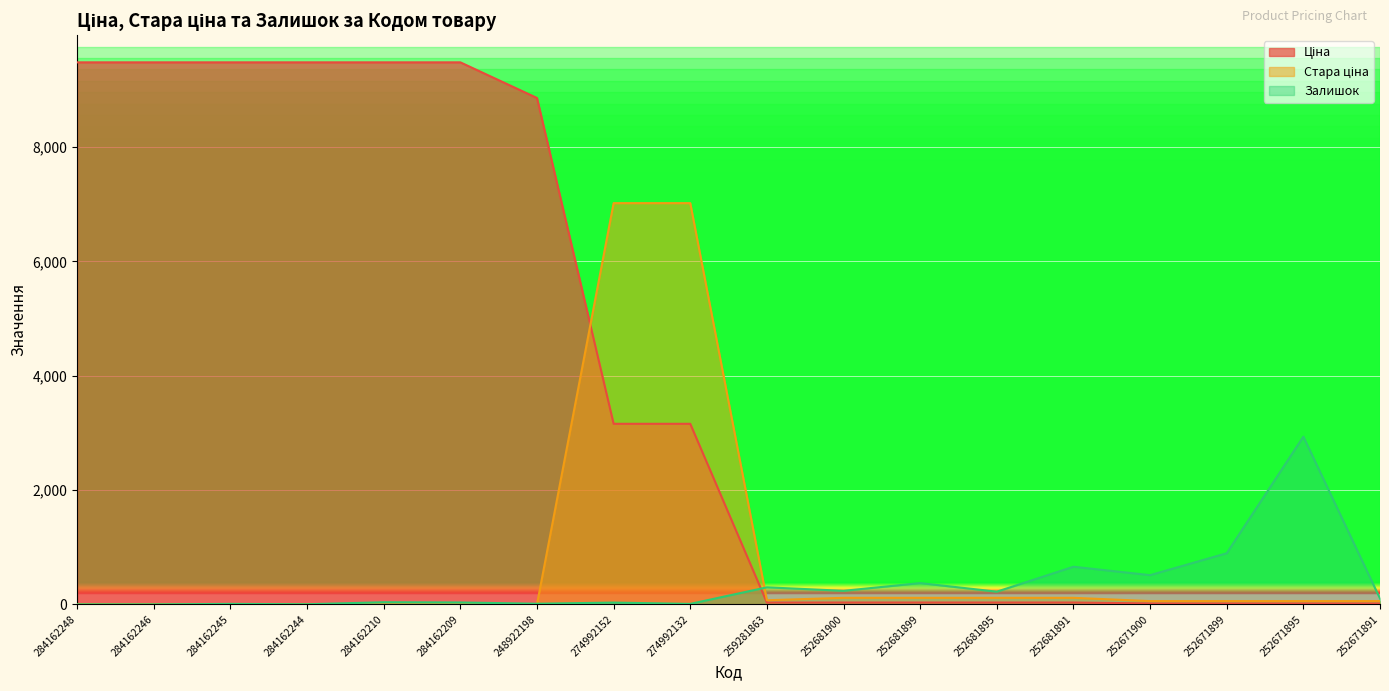

Which series has the largest total across all categories?

Ціна